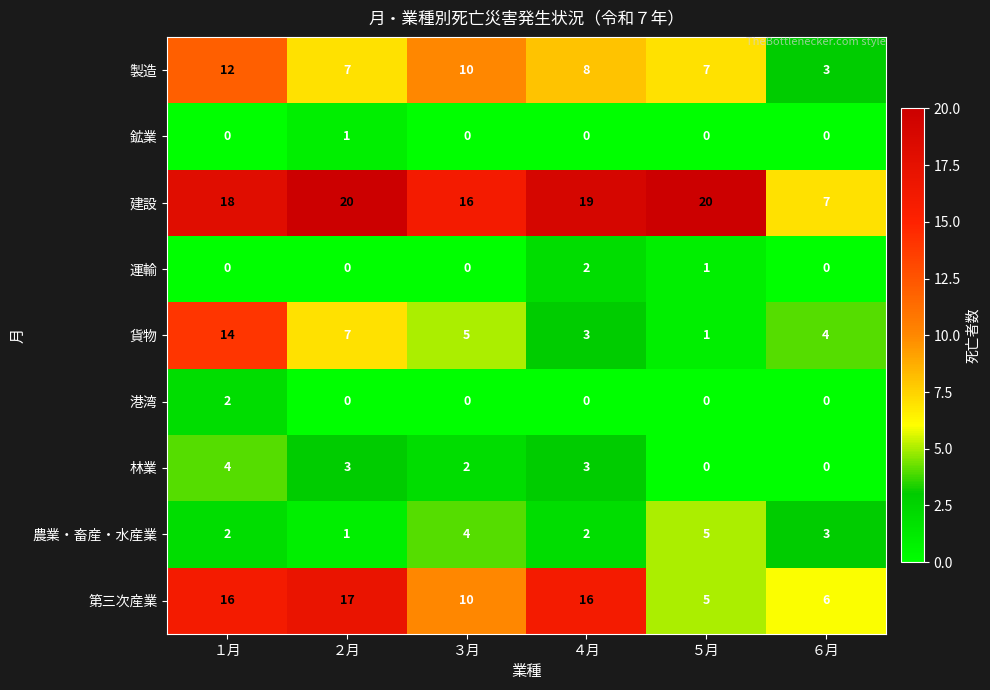

Which series changed the most between ５月 and ６月?

建設